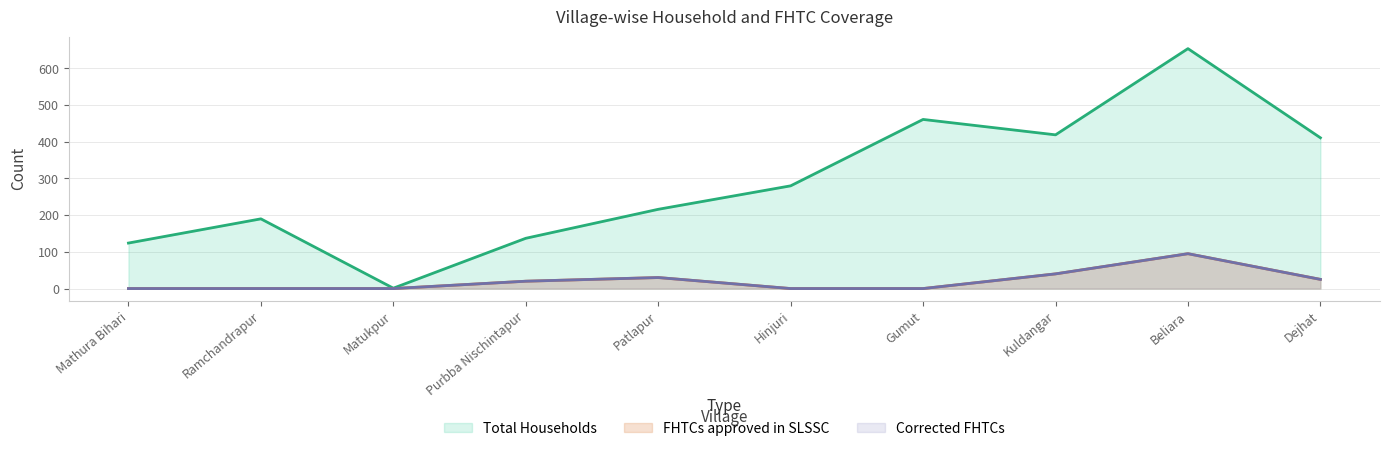

Reading left to right, what are all the values shown in this chart?

Total Households: 124	190	1	137	216	280	461	419	654	411
FHTCs approved in SLSSC: 0	0	0	20	30	0	0	40	95	25
Corrected FHTCs: 0	0	0	20	30	0	0	40	95	25